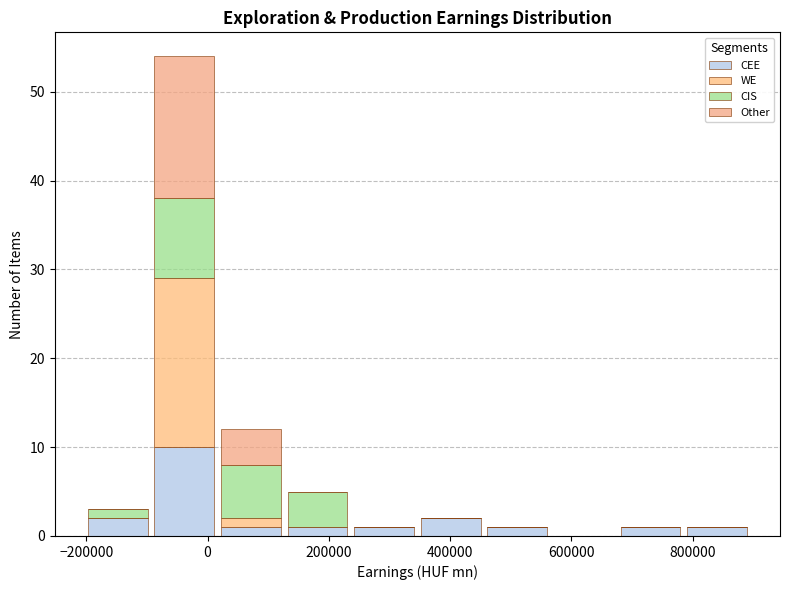

What is the total height of the stacked bar covering 780000 to 900000 on the x-axis? Neither the bar edges nor the heights are printed on the chart, so give them approximately, as read against the axes.

1